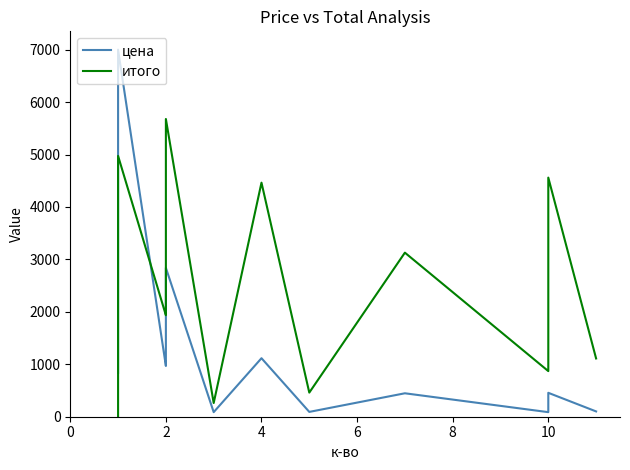

In цена, how many points are lower than both neighbors (excluding endpoints)?

4